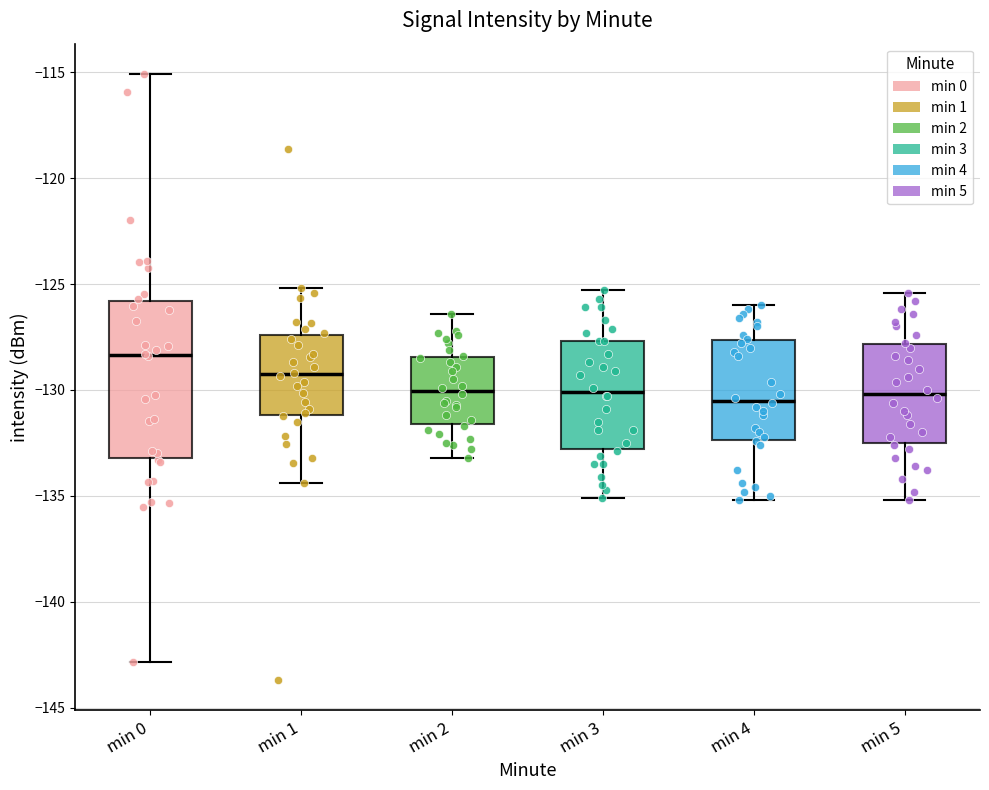

Reading left to right, read every box against the y-axis: the position of its median line, the range the box covers, and the ends of its whiskers. The values are not printed on the chart, so give them approximately, as read against the axis.

min 0: median -128.5, box -133.0 to -126.0, whiskers -143.0 to -115.0
min 1: median -129.5, box -131.0 to -127.5, whiskers -134.5 to -125.0
min 2: median -130.0, box -131.5 to -128.5, whiskers -133.0 to -126.5
min 3: median -130.0, box -133.0 to -127.5, whiskers -135.0 to -125.5
min 4: median -130.5, box -132.5 to -127.5, whiskers -135.0 to -126.0
min 5: median -130.0, box -132.5 to -128.0, whiskers -135.0 to -125.5